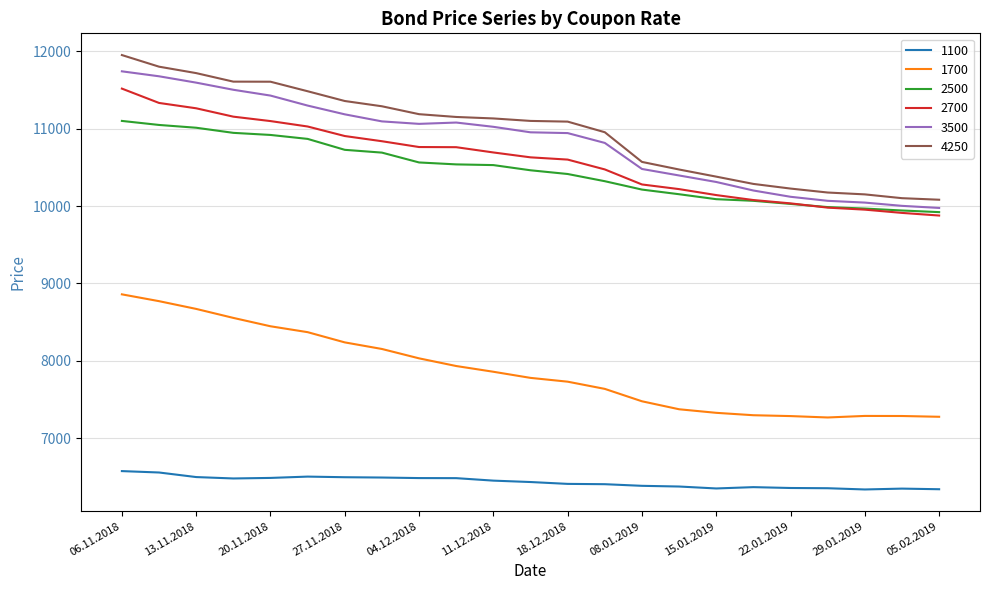

Which series has the largest range (max minus min)?

4250